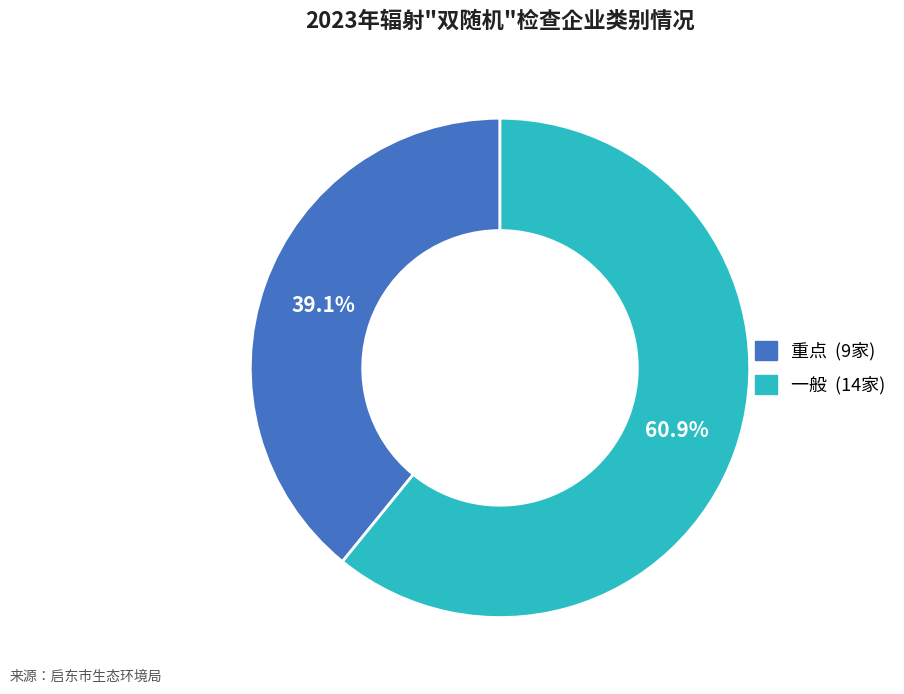

How many segments does this pie chart have?

2